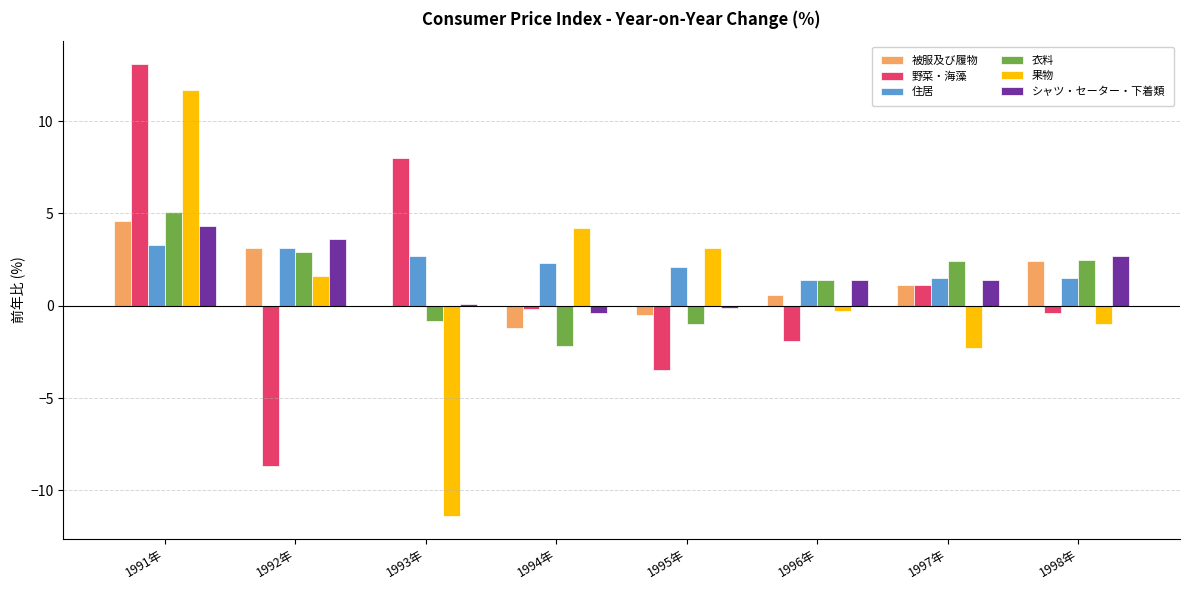

What are all the series names shown in the legend?

被服及び履物, 野菜・海藻, 住居, 衣料, 果物, シャツ・セーター・下着類